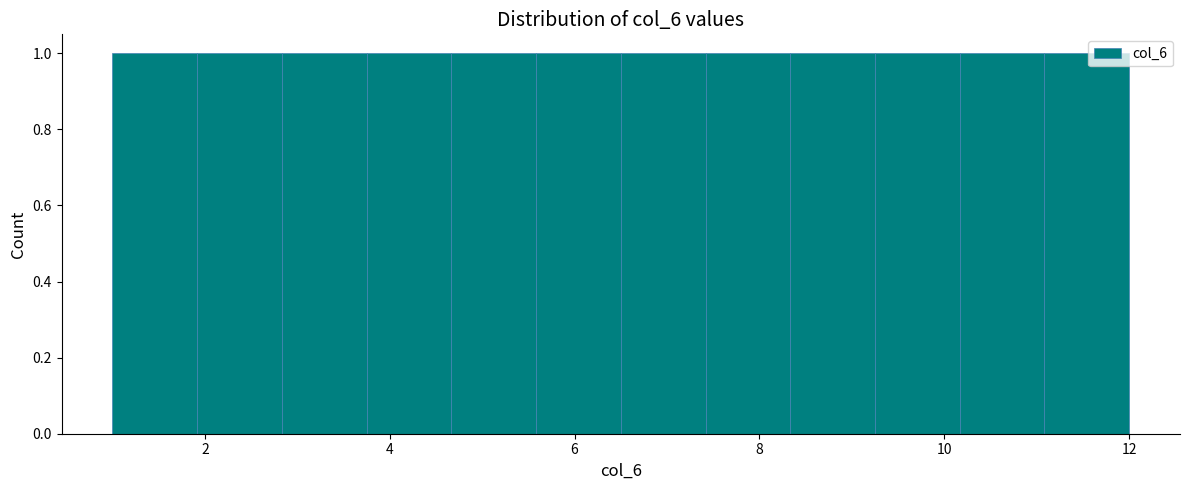

Reading left to right, transcribe this chart: for each bar, give the range it covers on the x-axis and its height. Neither the bar edges nor the heights are printed on the chart, so give them approximately, as read against the axes.

1.0 to 2.0: 1
2.0 to 2.8: 1
2.8 to 3.8: 1
3.8 to 4.6: 1
4.6 to 5.6: 1
5.6 to 6.6: 1
6.6 to 7.4: 1
7.4 to 8.4: 1
8.4 to 9.2: 1
9.2 to 10.2: 1
10.2 to 11.0: 1
11.0 to 12.0: 1